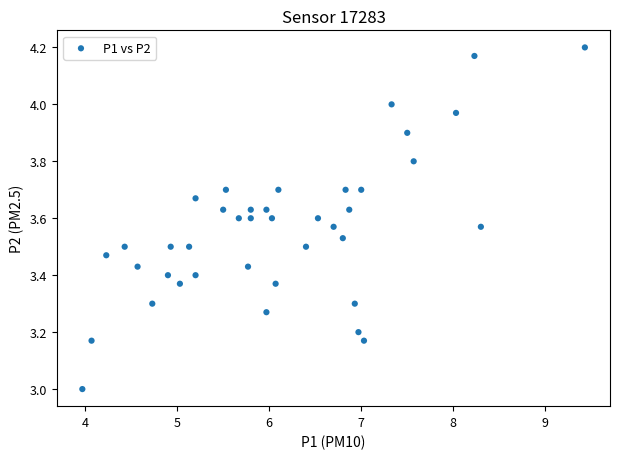

What is the range of Y values (max minus min)?

1.2